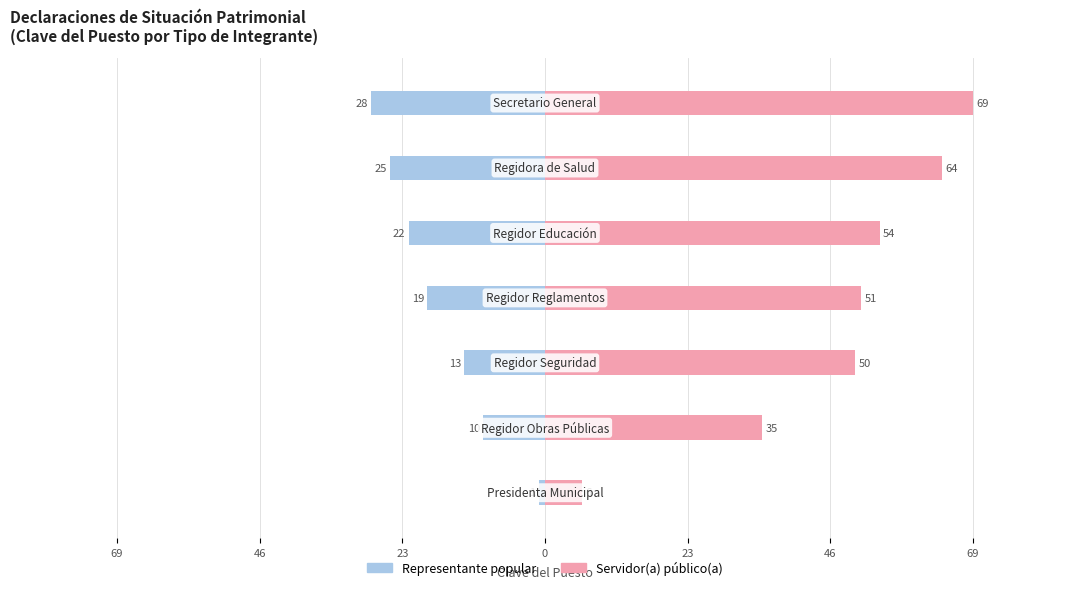

The value of Servidor(a) público(a) at 69 is 69. True or false?

True